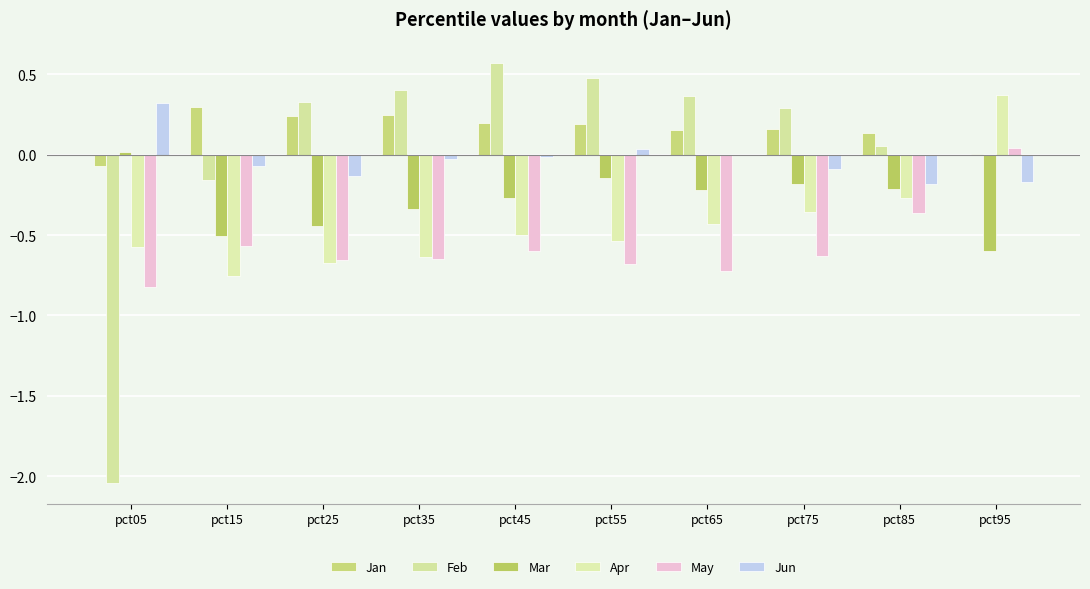

At which label does Jan reach its peak?

pct15